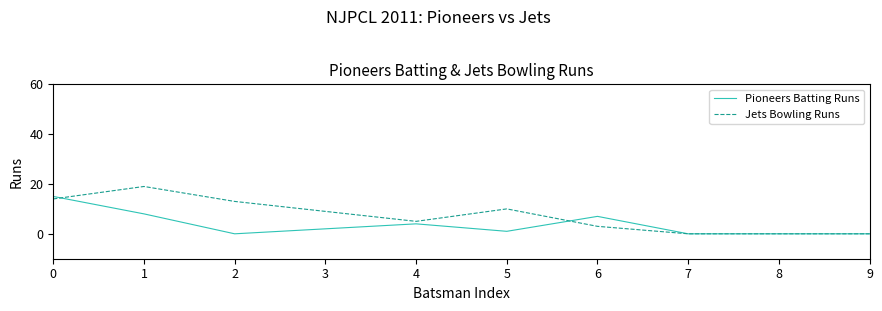

Reading right to left, extract all data points from this chart.

Pioneers Batting Runs: 9=0	8=0	7=0	6=7	5=1	4=4	3=2	2=0	1=8	0=15
Jets Bowling Runs: 9=0	8=0	7=0	6=3	5=10	4=5	3=9	2=13	1=19	0=14